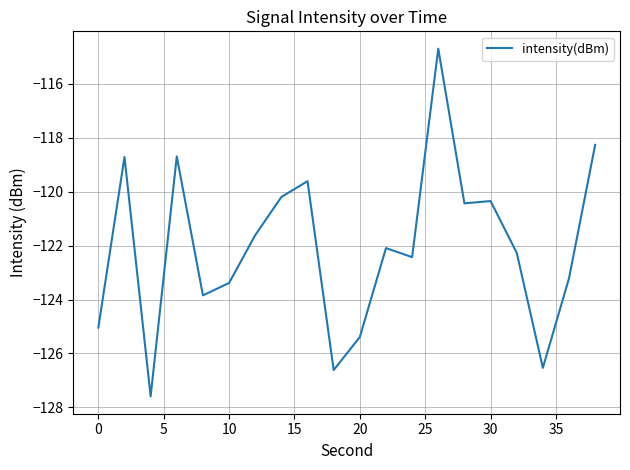

Does the chart have visible grid lines?

Yes